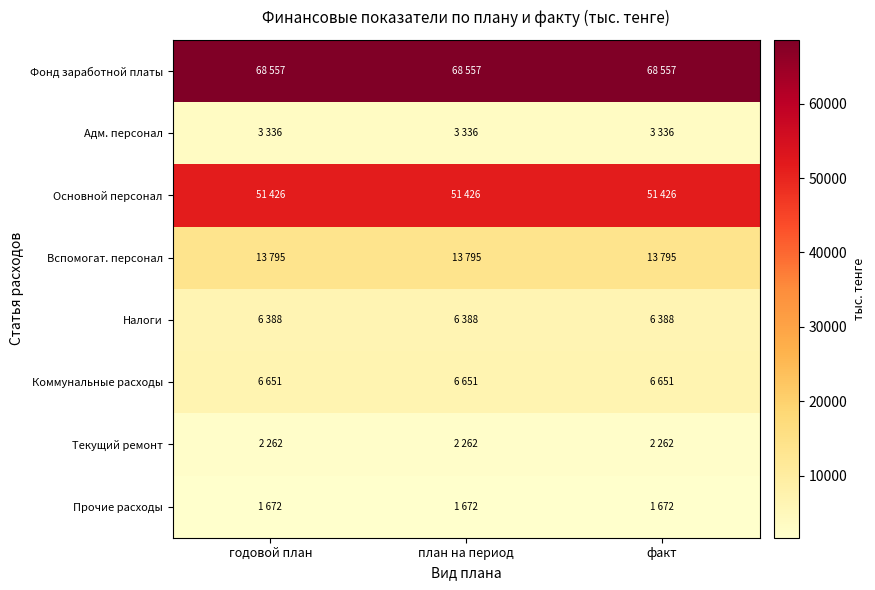

Which series has the largest total across all categories?

Фонд заработной платы